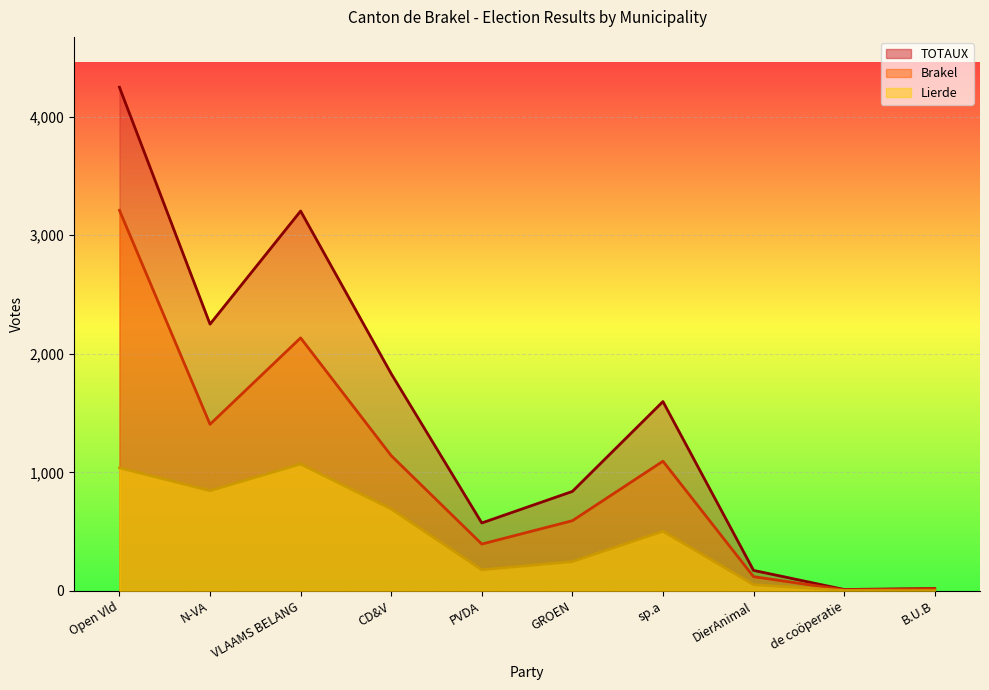

Reading left to right, list all the values displayed in this chart.

Brakel: Open Vld=3210	N-VA=1405	VLAAMS BELANG=2134	CD&V=1141	PVDA=395	GROEN=592	sp.a=1094	DierAnimal=120	de coöperatie=9	B.U.B=18
Lierde: Open Vld=1038	N-VA=845	VLAAMS BELANG=1070	CD&V=691	PVDA=178	GROEN=247	sp.a=503	DierAnimal=53	de coöperatie=3	B.U.B=2
TOTAUX: Open Vld=4248	N-VA=2250	VLAAMS BELANG=3204	CD&V=1832	PVDA=573	GROEN=839	sp.a=1597	DierAnimal=173	de coöperatie=12	B.U.B=20